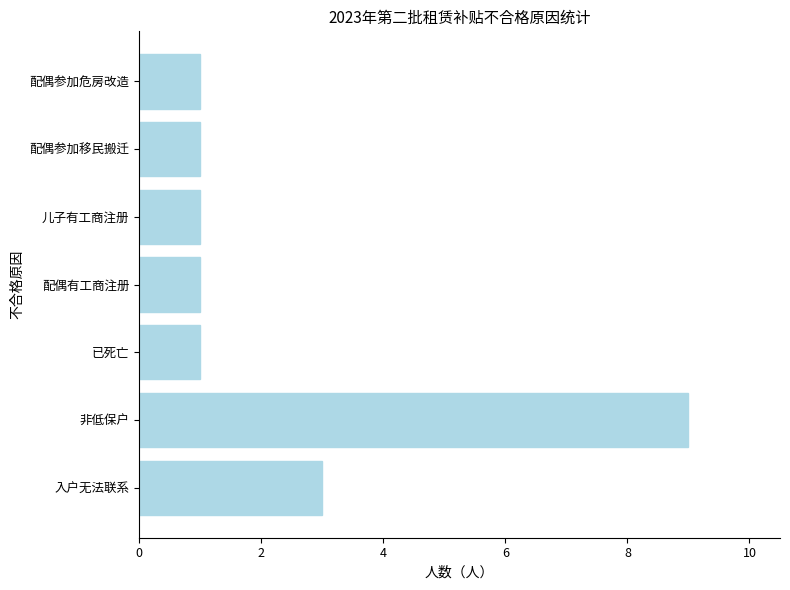

At which category does the chart reach its peak across all series?

非低保户